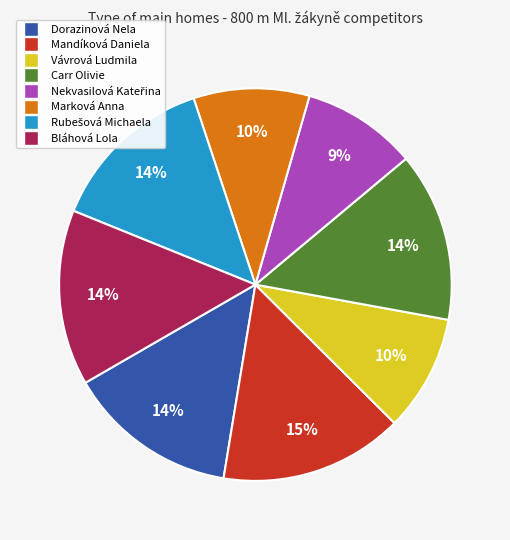

Which has a higher value, Mandíková Daniela or Marková Anna?

Mandíková Daniela